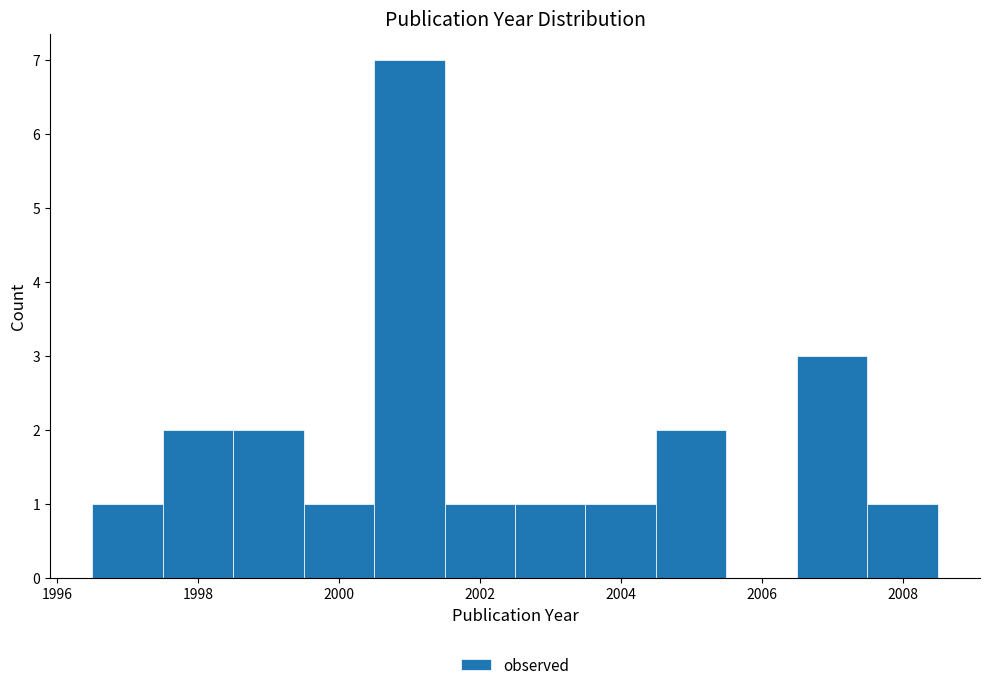

Reading left to right, list every bar in this chart as the range it spans on the x-axis followed by its height. Neither the bar edges nor the heights are printed on the chart, so give them approximately, as read against the axes.

1996.5 to 1997.5: 1
1997.5 to 1998.5: 2
1998.5 to 1999.5: 2
1999.5 to 2000.5: 1
2000.5 to 2001.5: 7
2001.5 to 2002.5: 1
2002.5 to 2003.5: 1
2003.5 to 2004.5: 1
2004.5 to 2005.5: 2
2005.5 to 2006.5: 0
2006.5 to 2007.5: 3
2007.5 to 2008.5: 1